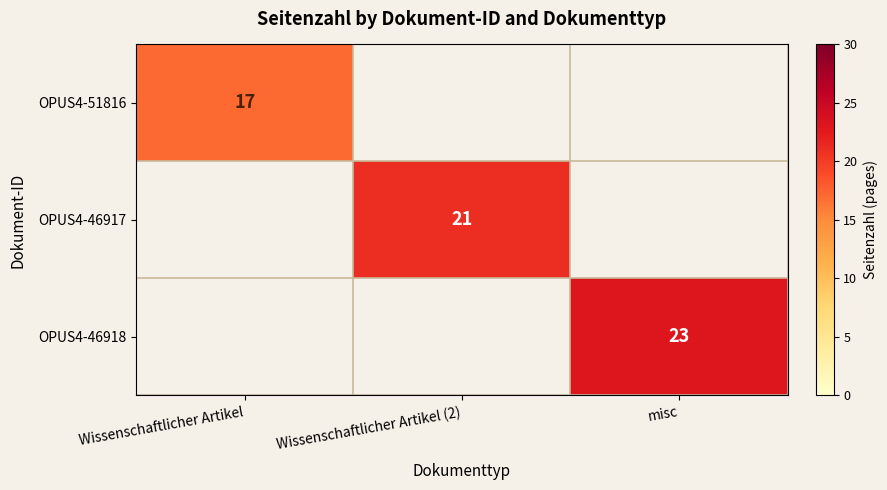

How many values in OPUS4-51816 are above zero?

1